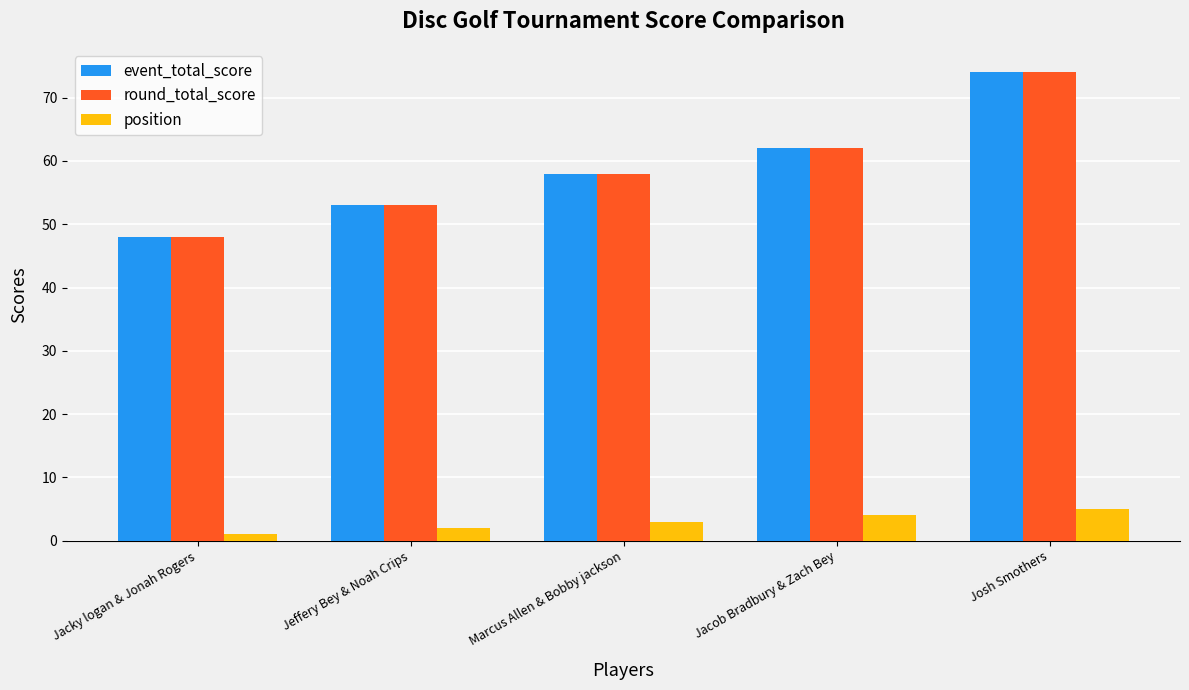

Where is event_total_score nearest to the value 61?

Jacob Bradbury & Zach Bey